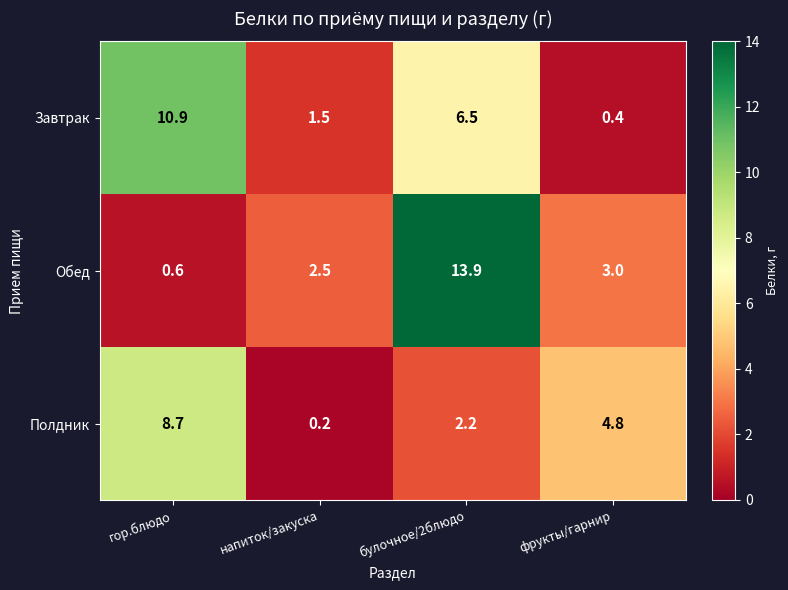

What value does the Полдник series have at гор.блюдо?

8.7